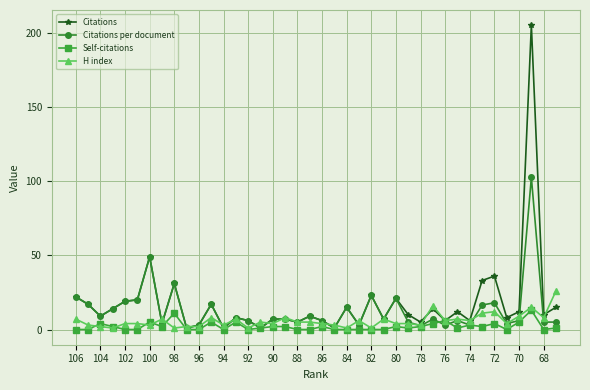

True or false: Citations has more than 2 interior local peaks.

True